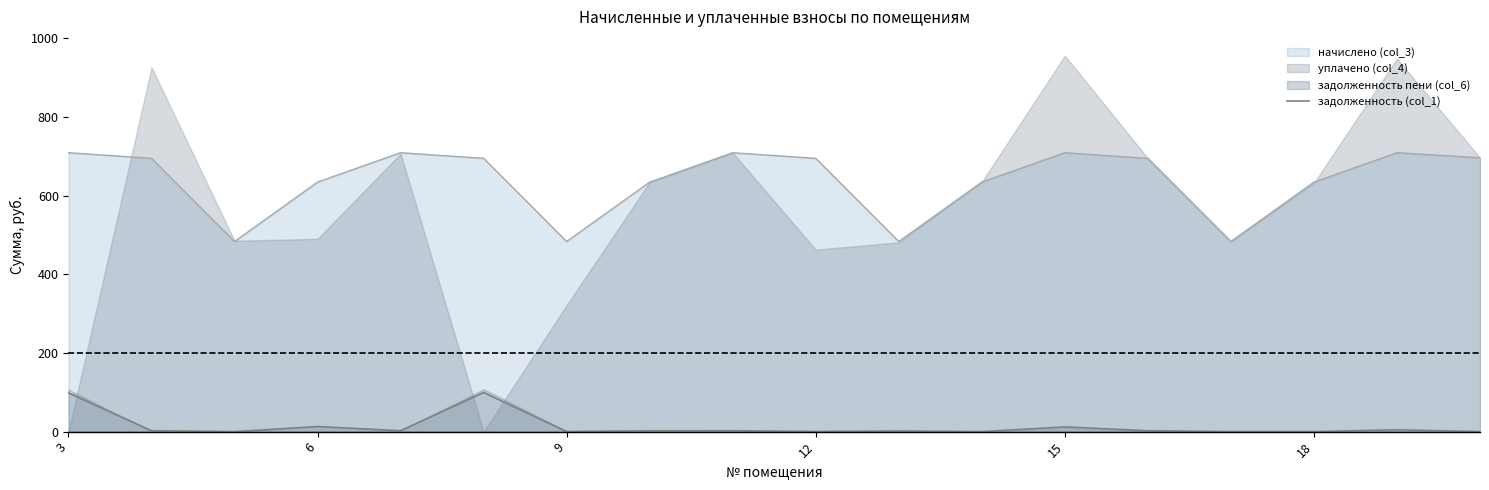

Does the chart have visible grid lines?

No